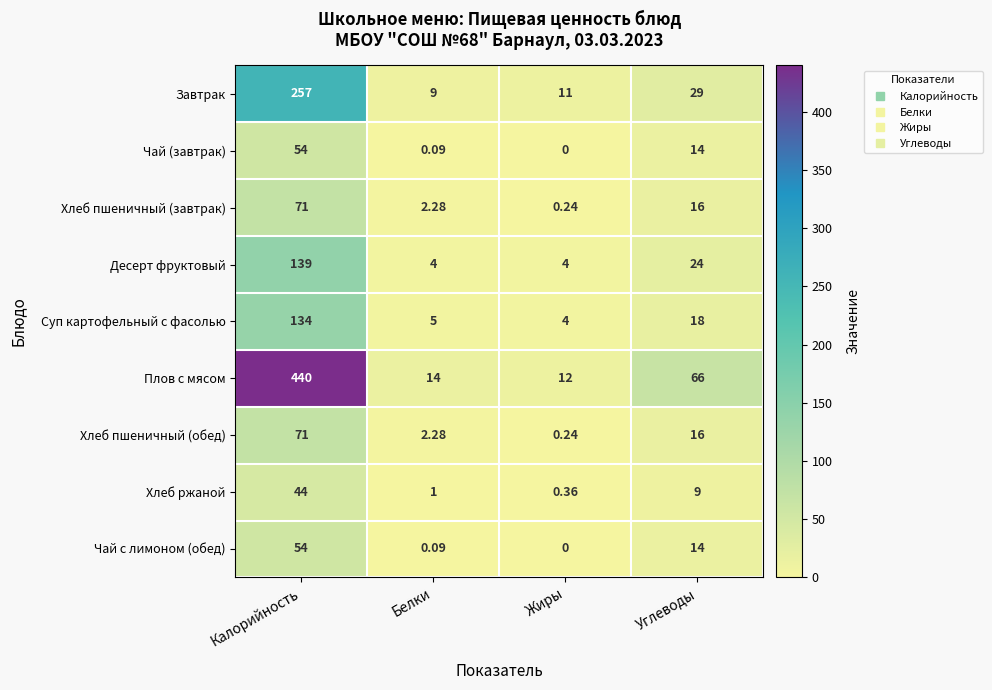

Where is Хлеб пшеничный (завтрак) nearest to the value 35?

Углеводы